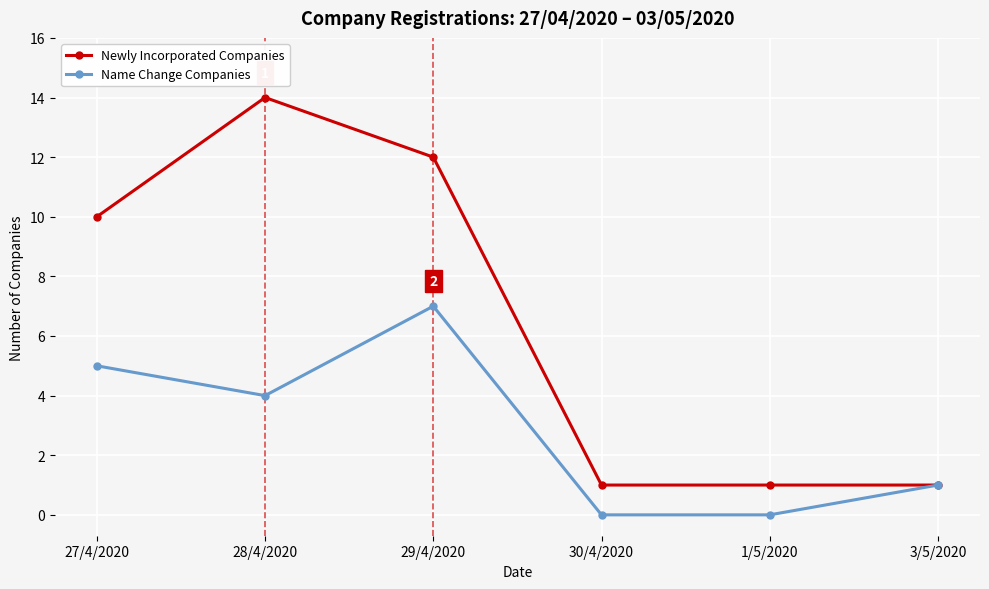

Which series has the widest spread of values?

Newly Incorporated Companies